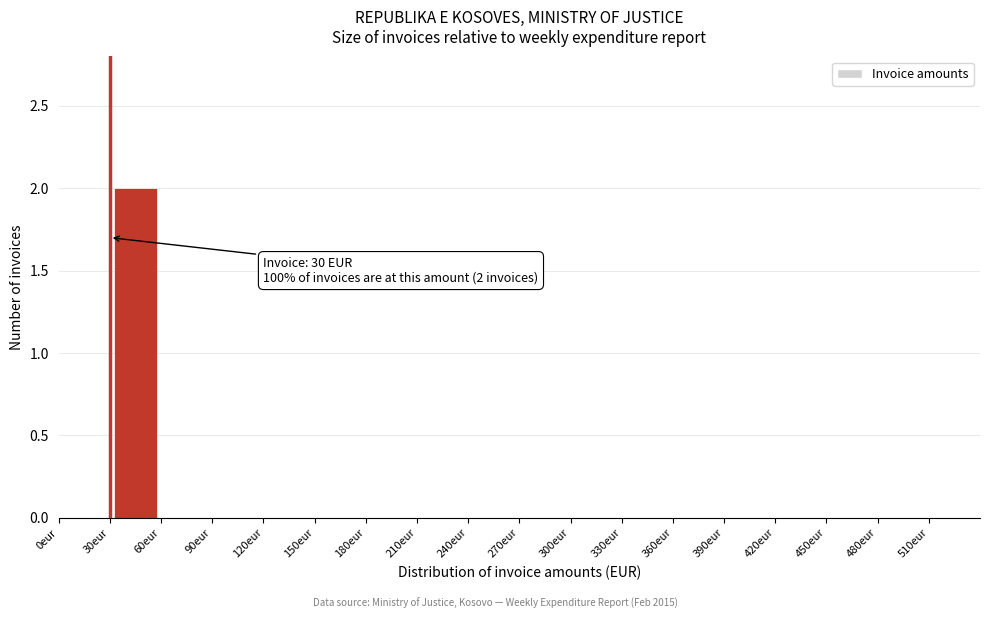

Which range on the x-axis has the tallest bar?

30 to 60